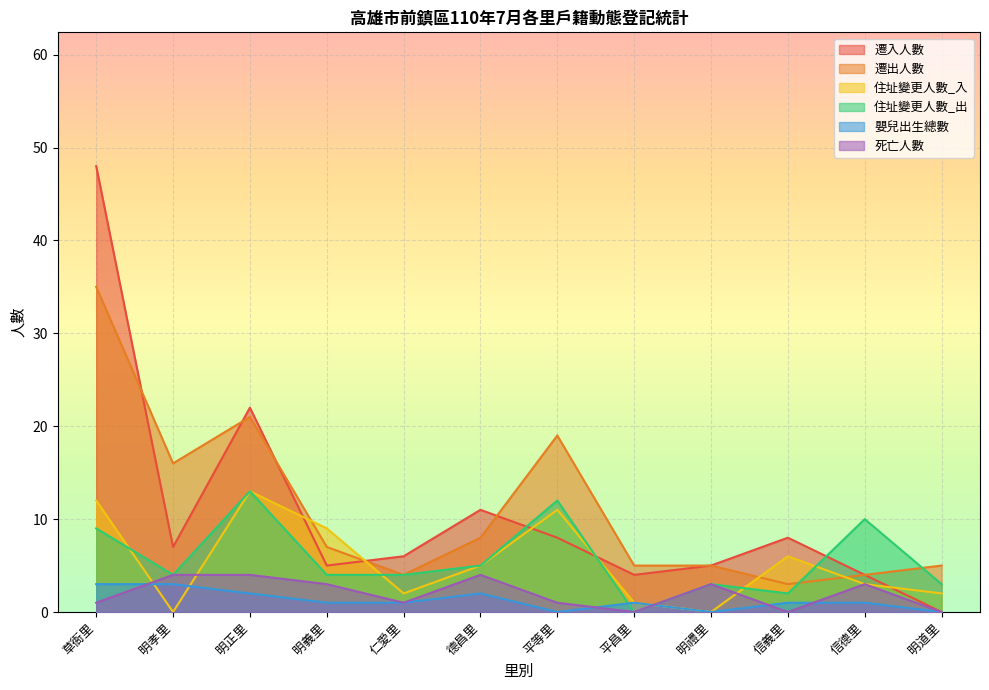

How many interior local peaks does the 住址變更人數_出 series have?

4